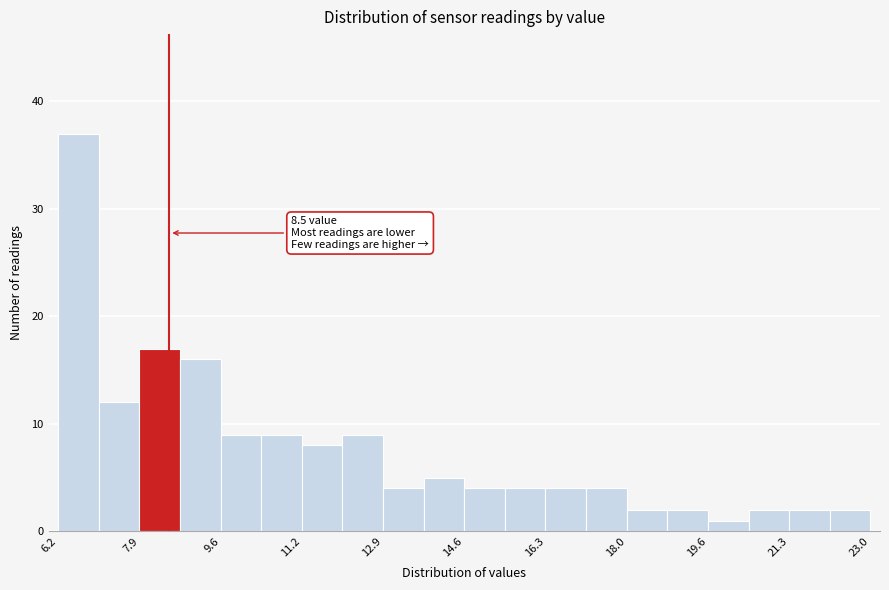

Over which range of the x-axis is the bar tallest?

6.20 to 7.04